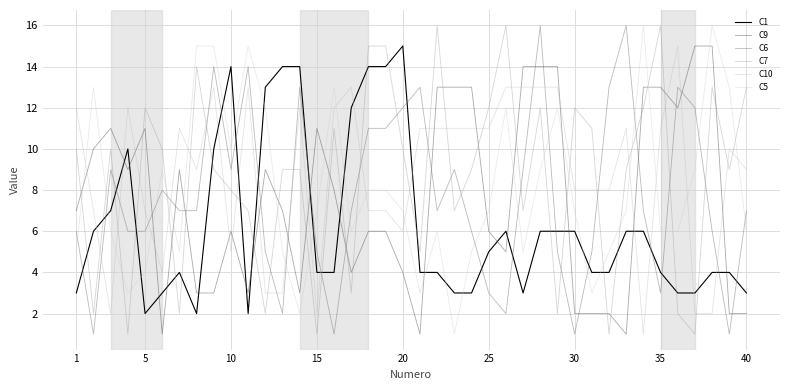

Rank the series by their maximum value, from lowest to highest.

C1, C9, C10, C6, C7, C5